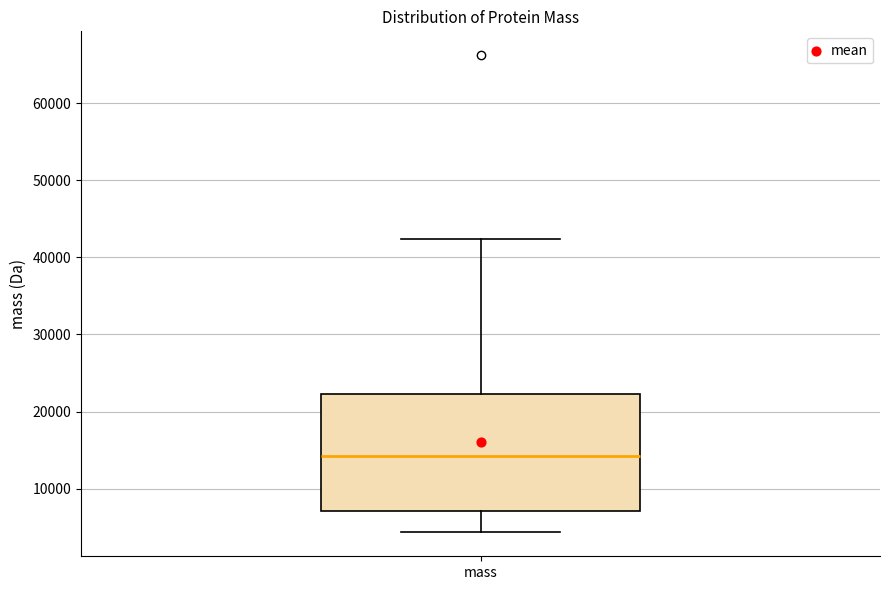

Read this box plot against the y-axis: the position of the median line, the range covered by the box, and the ends of both whiskers. The values are not printed on the chart, so give them approximately, as read against the axis.

median 14000, box 7000 to 22000, whiskers 4000 to 42000